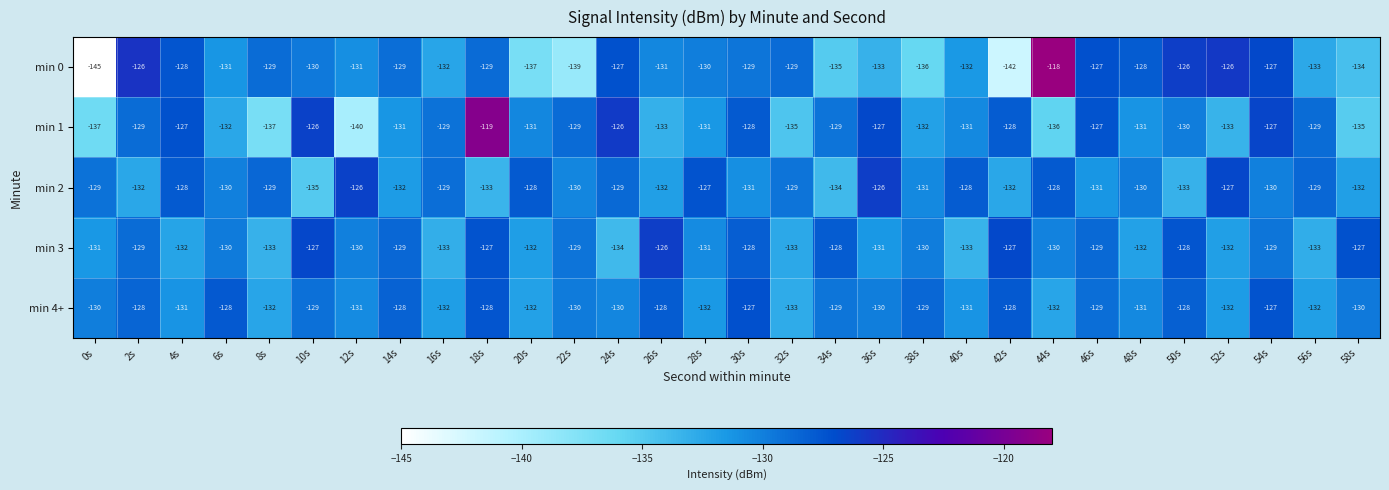

At which category does the chart reach its peak across all series?

44s